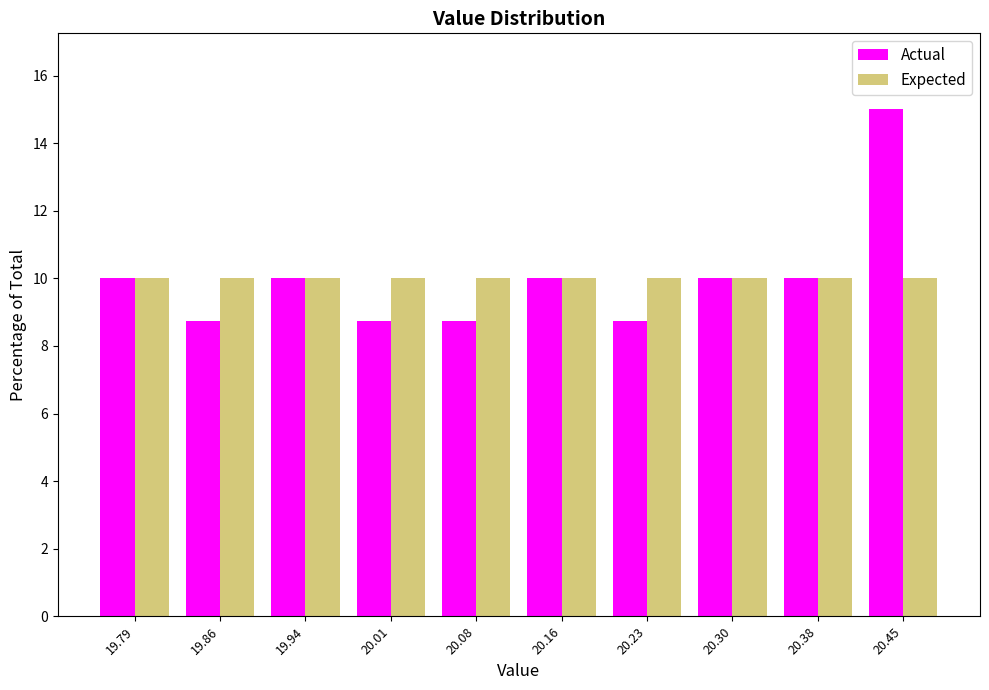

Reading left to right, transcribe this chart: for each range on the x-axis, give the height of each series' bar. Neither the bar edges nor the heights are printed on the chart, so give them approximately, as read against the axes.

19.750 to 19.824: Actual=10.0	Expected=10.0
19.824 to 19.898: Actual=8.8	Expected=10.0
19.898 to 19.972: Actual=10.0	Expected=10.0
19.972 to 20.046: Actual=8.8	Expected=10.0
20.046 to 20.120: Actual=8.8	Expected=10.0
20.120 to 20.194: Actual=10.0	Expected=10.0
20.194 to 20.268: Actual=8.8	Expected=10.0
20.268 to 20.342: Actual=10.0	Expected=10.0
20.342 to 20.416: Actual=10.0	Expected=10.0
20.416 to 20.490: Actual=15.0	Expected=10.0